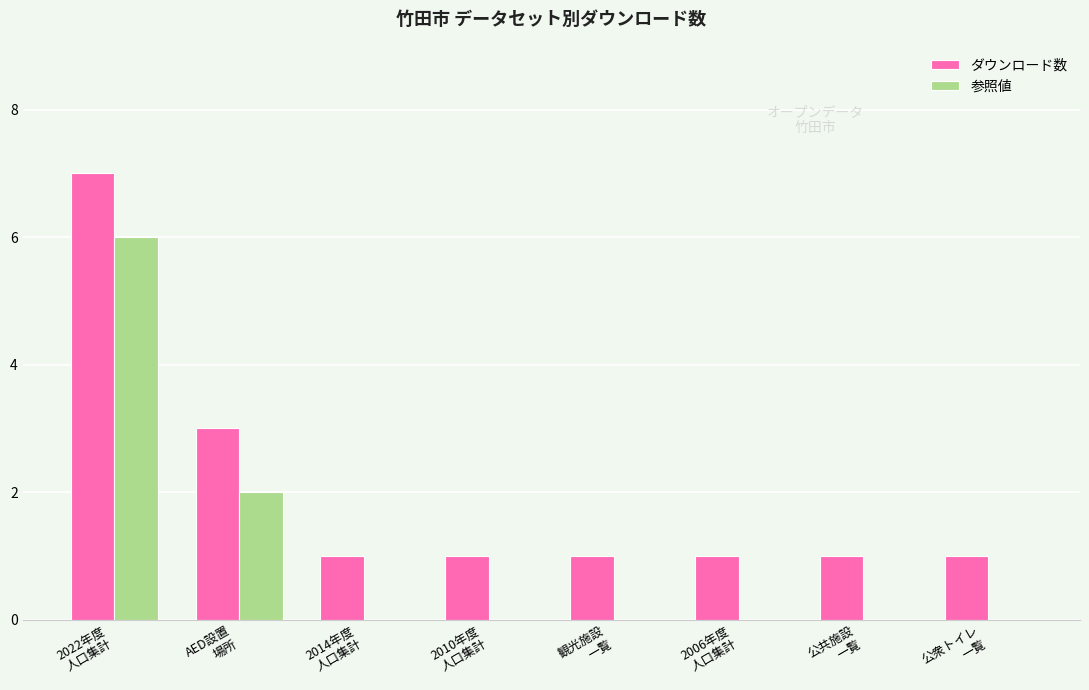

The value of ダウンロード数 at 2022年度
人口集計 is 4. True or false?

False